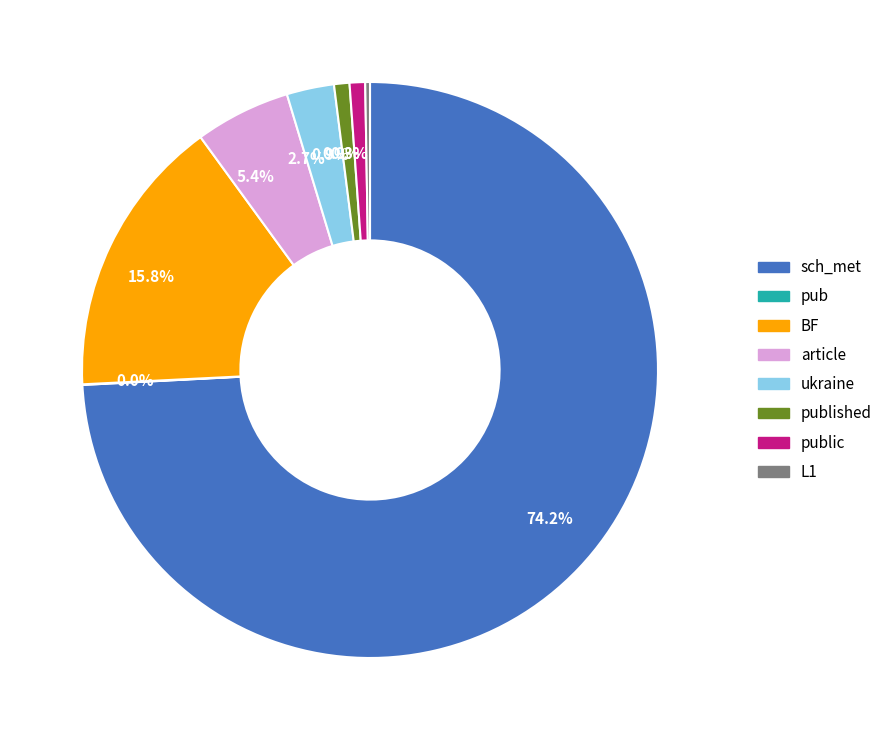

Is there any slice that represents more than half of the pie?

Yes